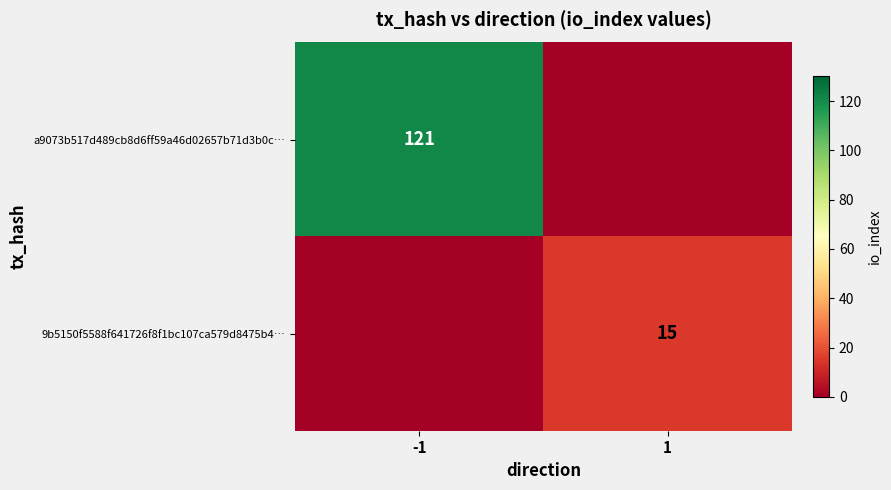

Is it true that a9073b517d489cb8d6ff59a46d02657b71d3b0c… equals 121 at -1?

True